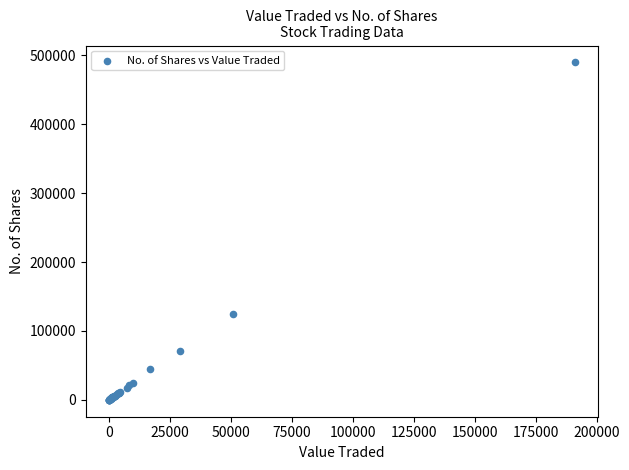

What Y value in the scatter plot is closest to 244852?

123910